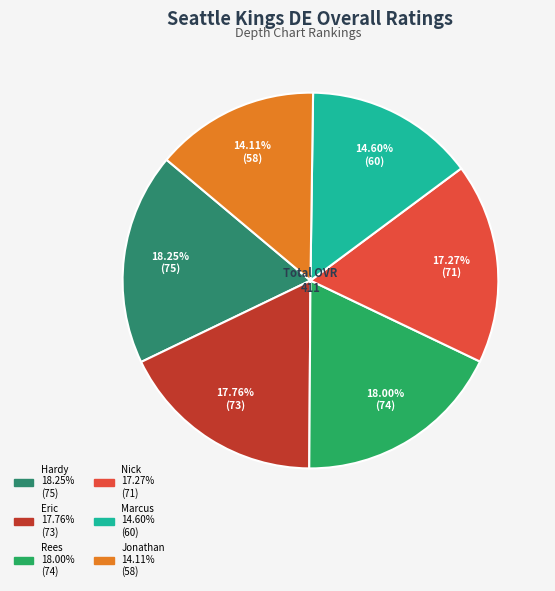

To the nearest percent, what percentage of the pie is Rees?

18%